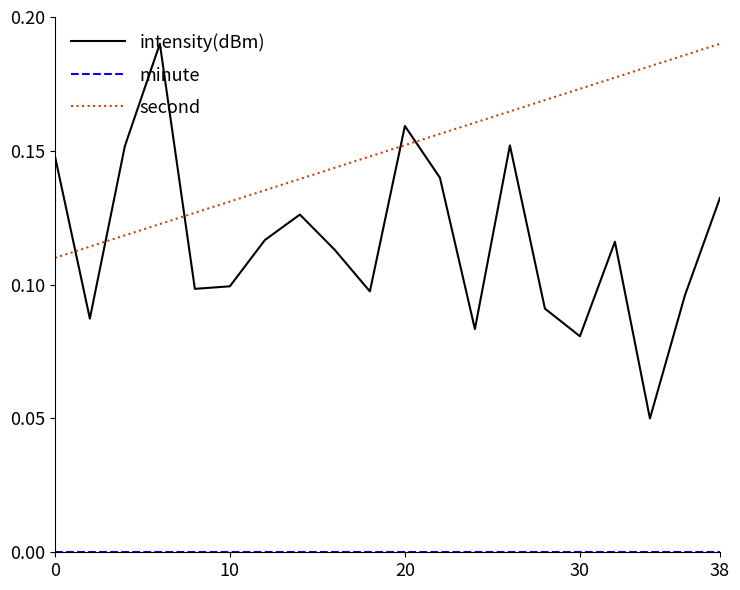

Which series has the largest range (max minus min)?

intensity(dBm)